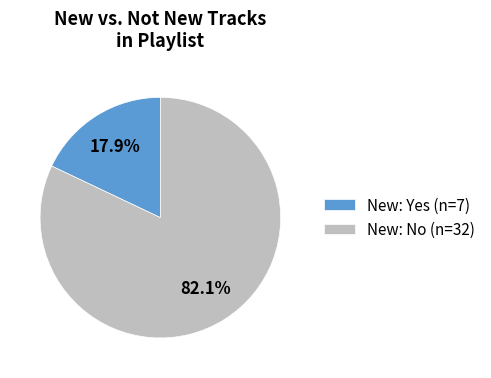

Which category has the biggest portion of the pie?

New: No (n=32)